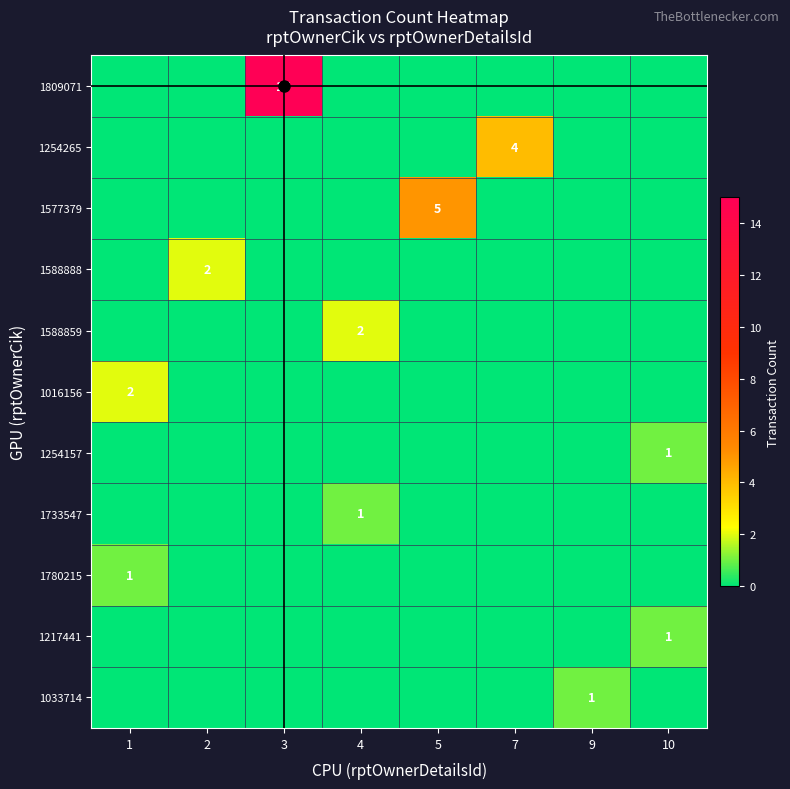

True or false: 1016156 has a value of 1 at 1.

False